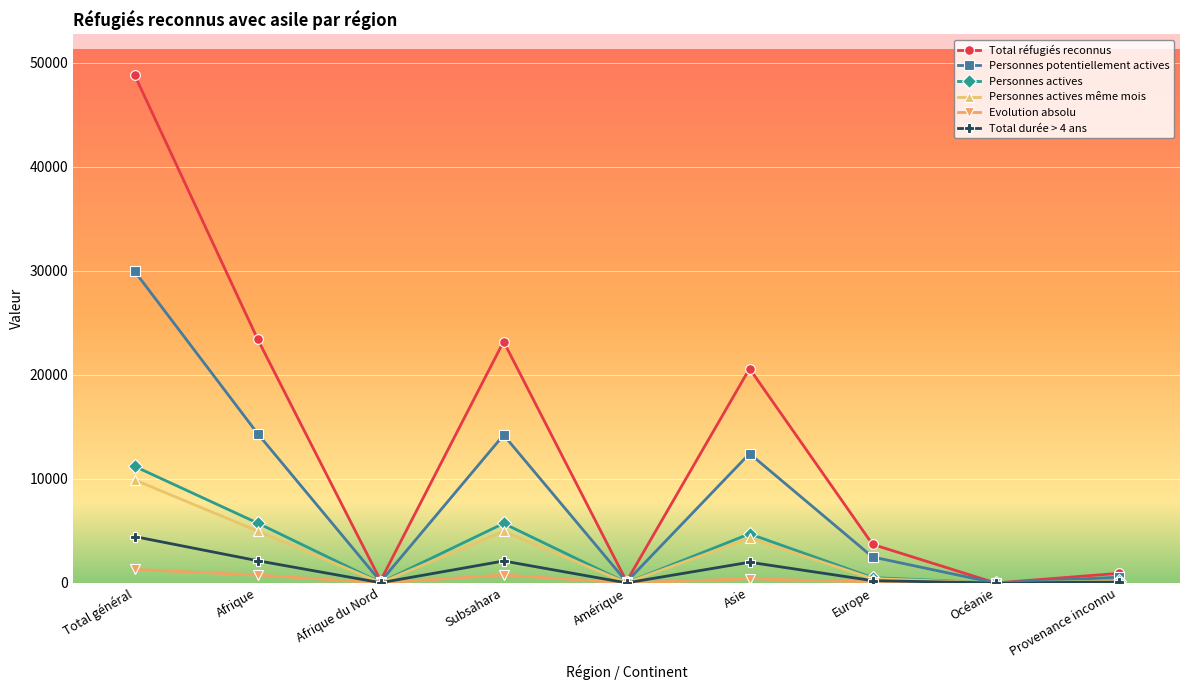

How many data points does each series have?

9